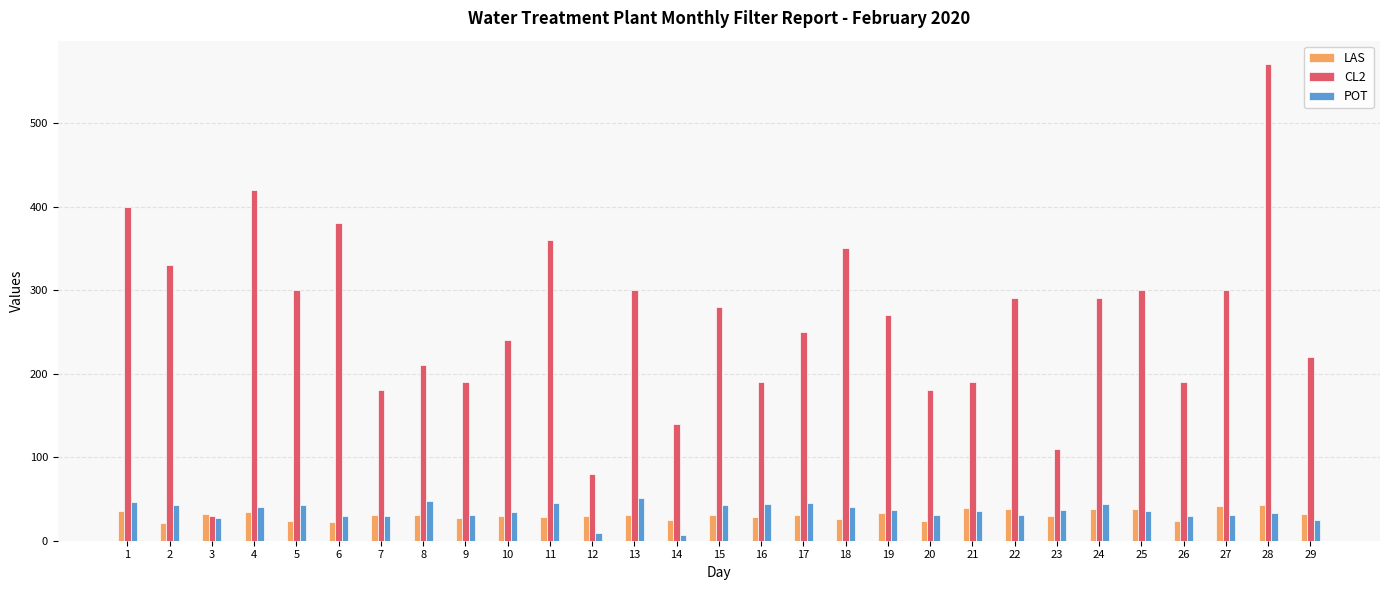

Which series has the largest range (max minus min)?

CL2